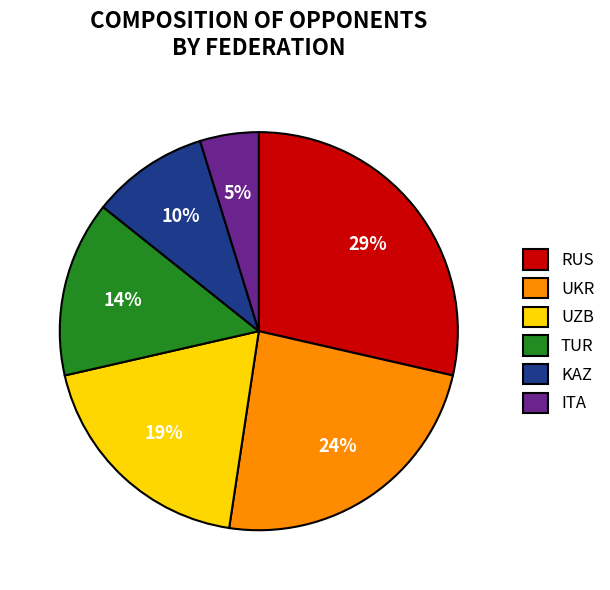

True or false: ITA accounts for 5% of the total.

True